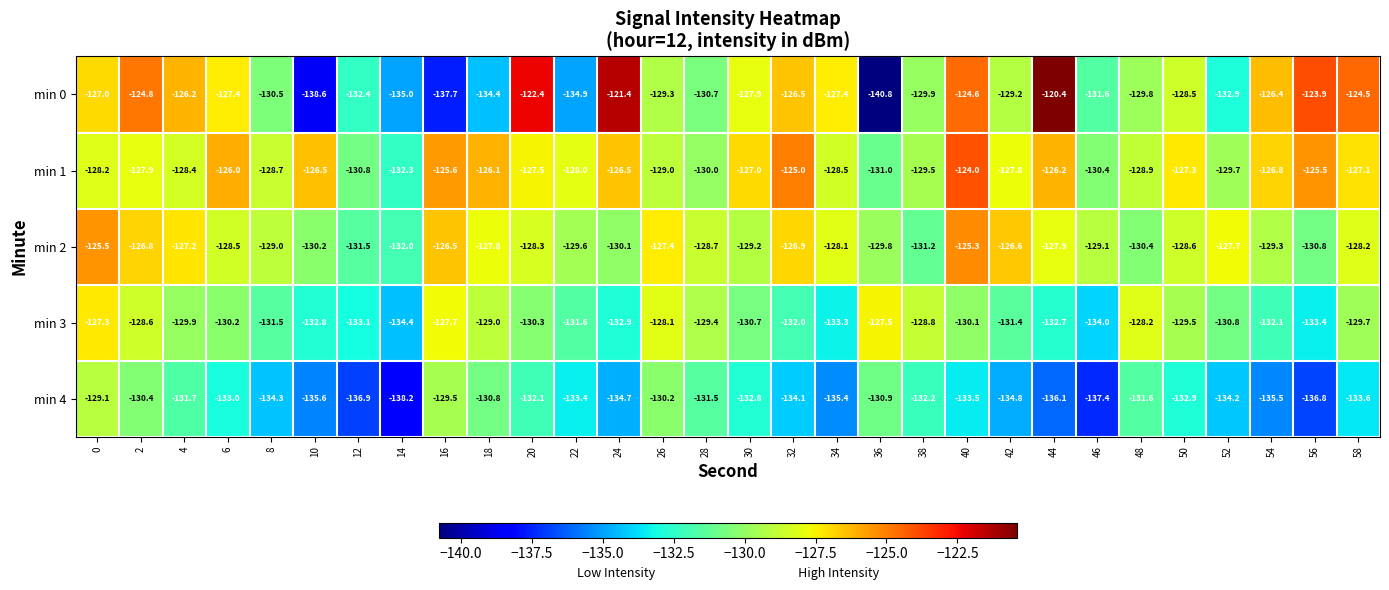

Which series has the largest total across all categories?

min 1